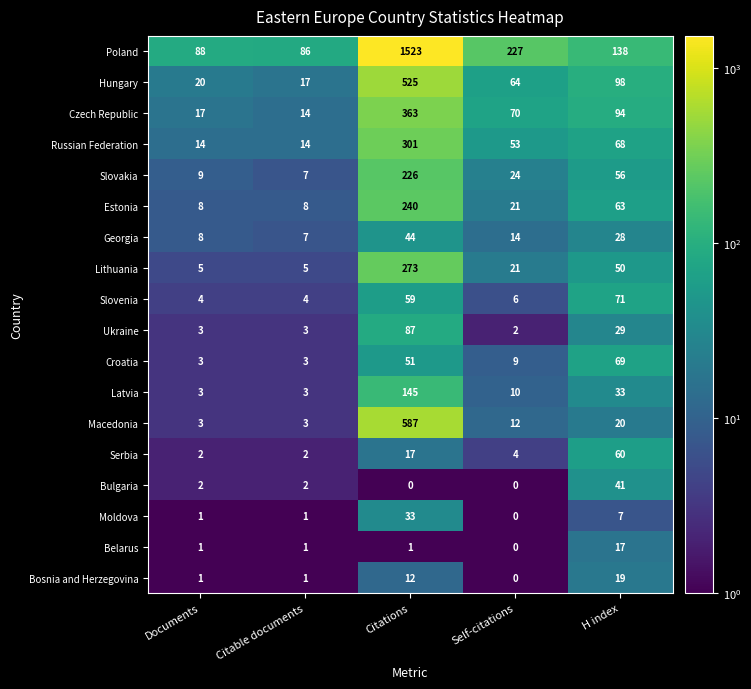

What is the average value of the Serbia series?

17